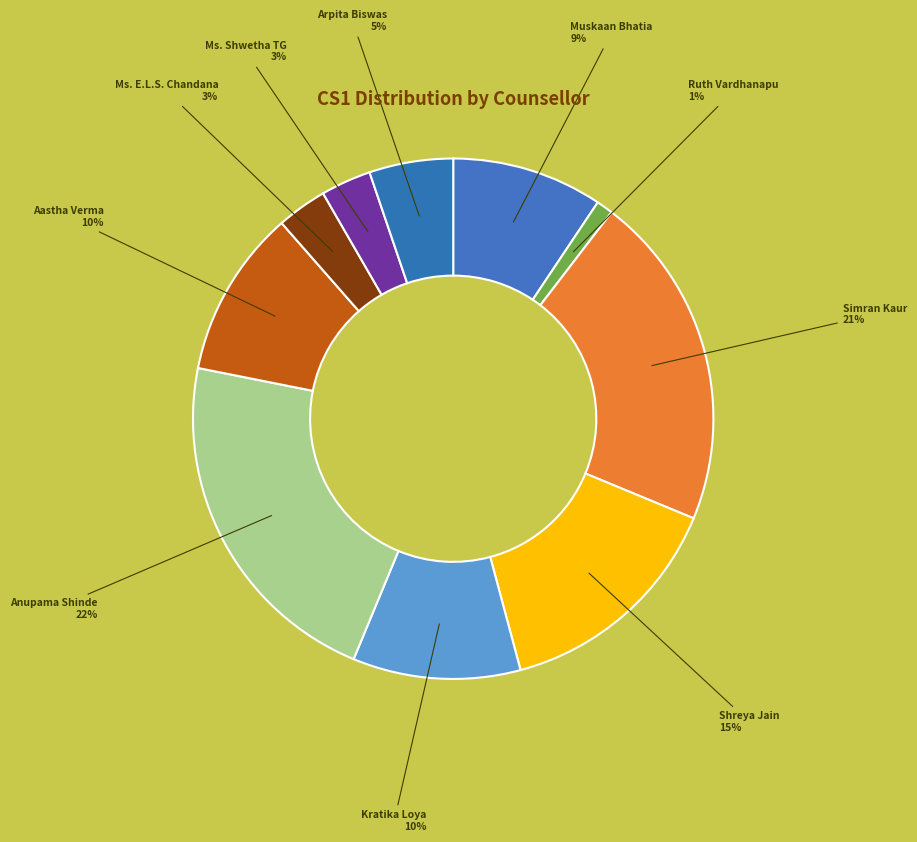

Count the number of slices in the pie.

10